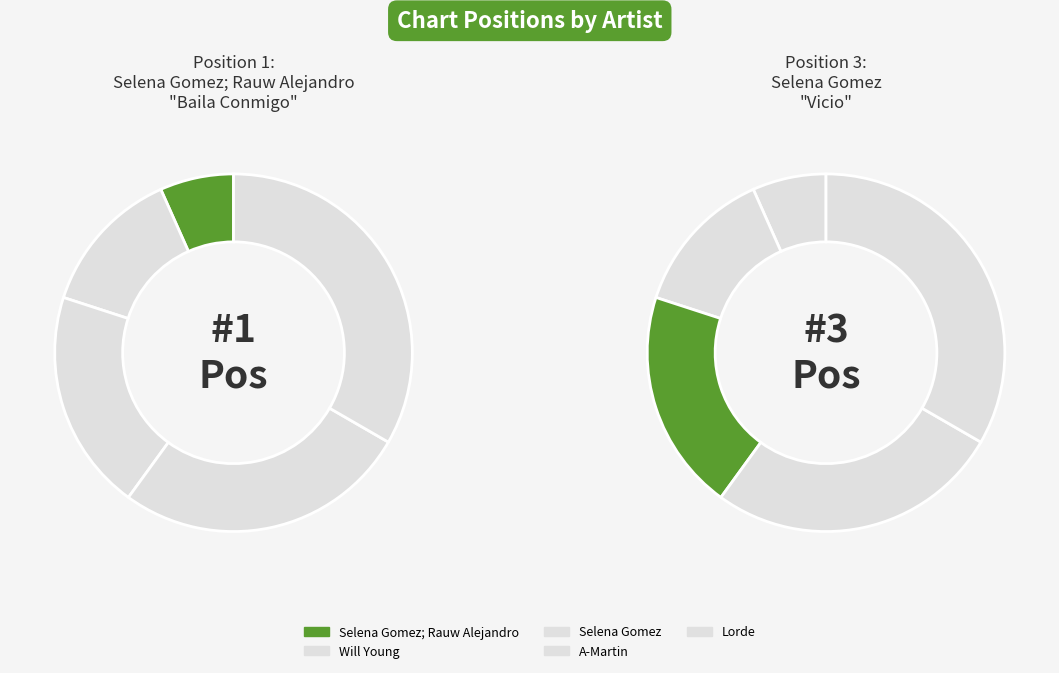

To the nearest percent, what is the average slice percentage?

20%